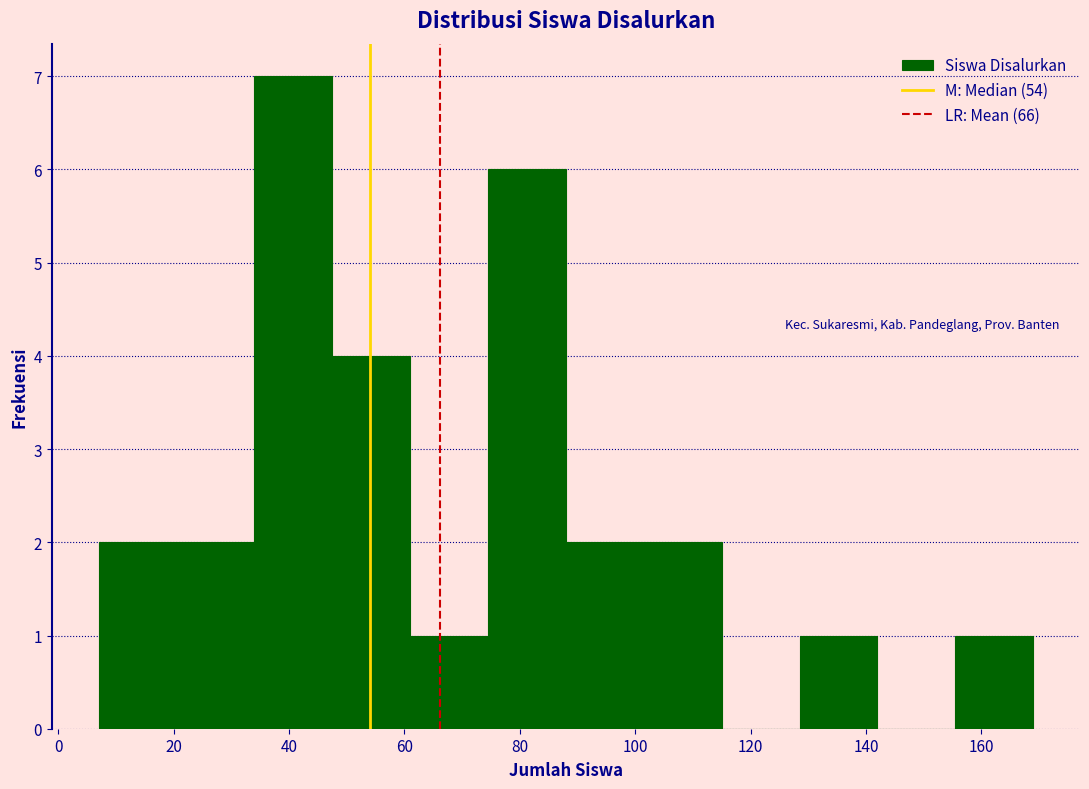

Reading left to right, list every bar in this chart as the range it spans on the x-axis followed by its height. Neither the bar edges nor the heights are printed on the chart, so give them approximately, as read against the axes.

7.0 to 20.5: 2
20.5 to 34.0: 2
34.0 to 47.5: 7
47.5 to 61.0: 4
61.0 to 74.5: 1
74.5 to 88.0: 6
88.0 to 101.5: 2
101.5 to 115.0: 2
115.0 to 128.5: 0
128.5 to 142.0: 1
142.0 to 155.5: 0
155.5 to 169.0: 1